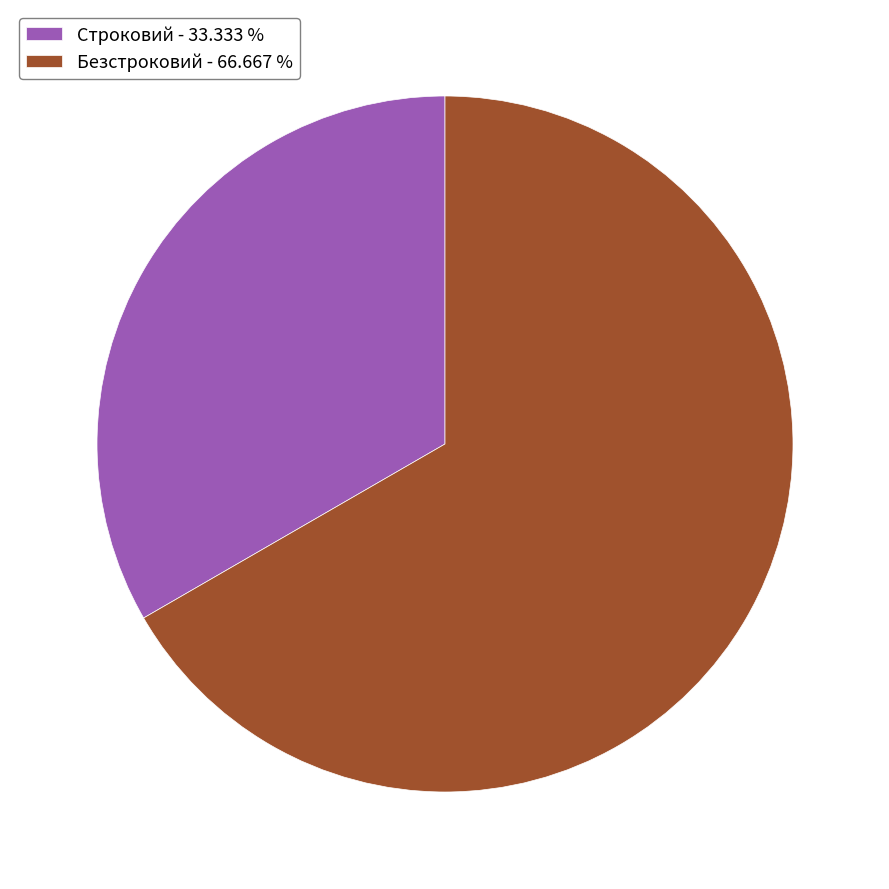

Is there a majority slice in this chart?

Yes